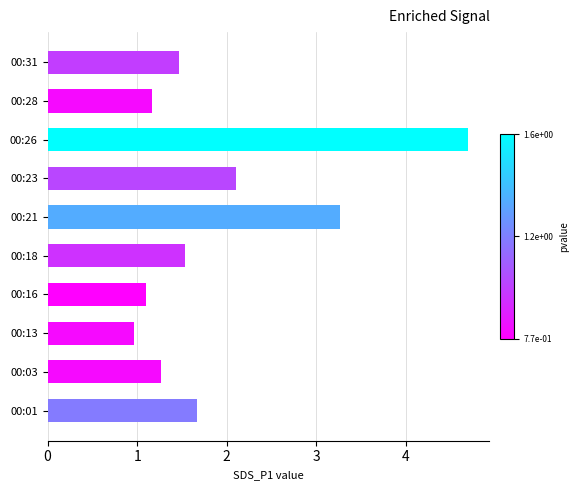

At which label is the value closest to 2?

00:23